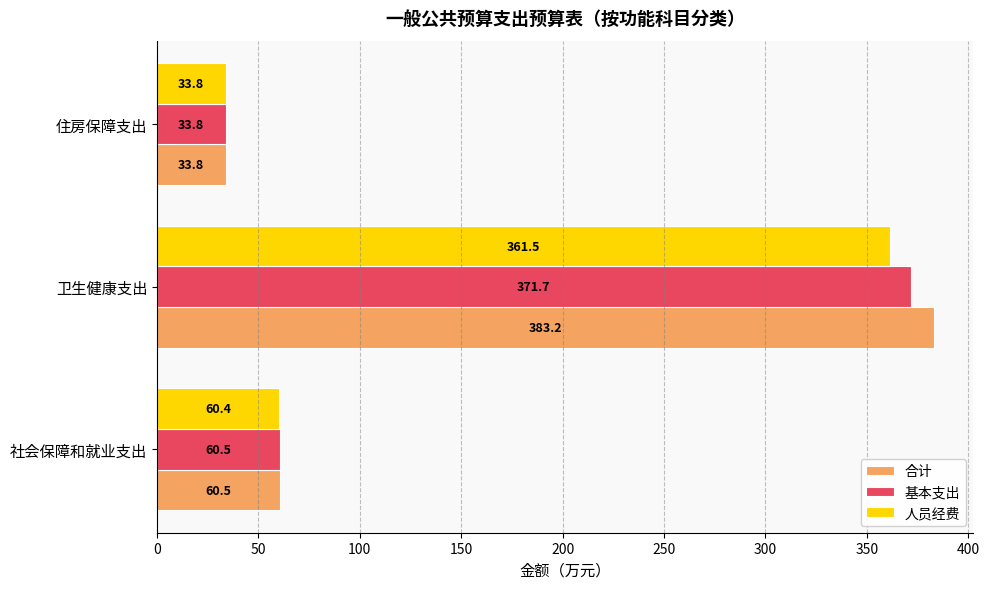

What is the difference between the 合计 values at 住房保障支出 and 卫生健康支出?

349.4